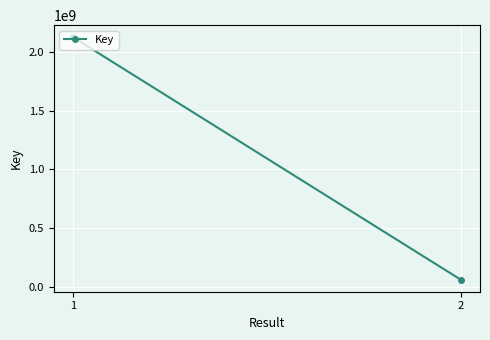

Reading right to left, list all the values displayed in this chart.

64563133	2122557626